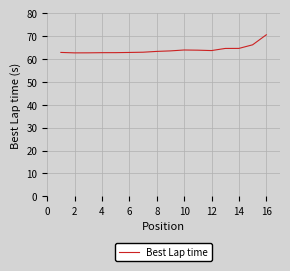

What is the smallest value displayed?

62.7